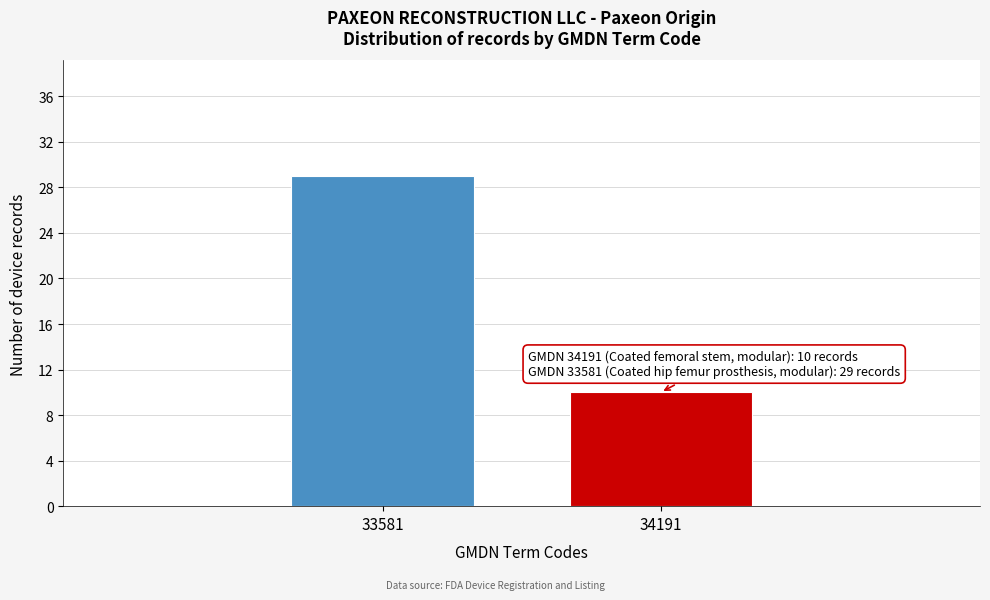

Reading left to right, what are all the values shown in this chart?

29	10